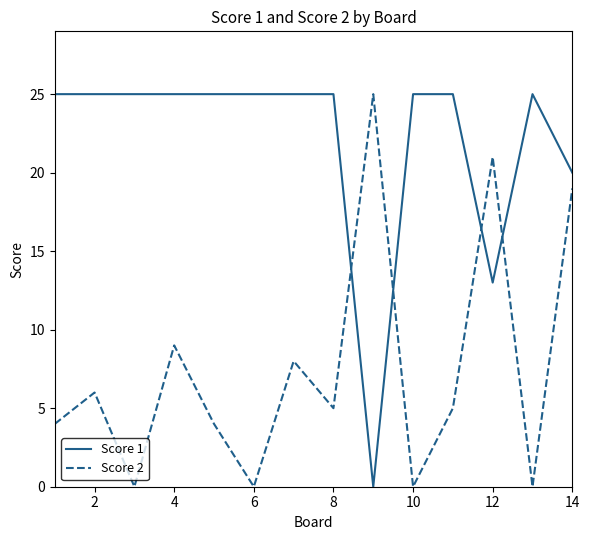

What is the difference between the maximum and minimum values in the Score 1 series?

25